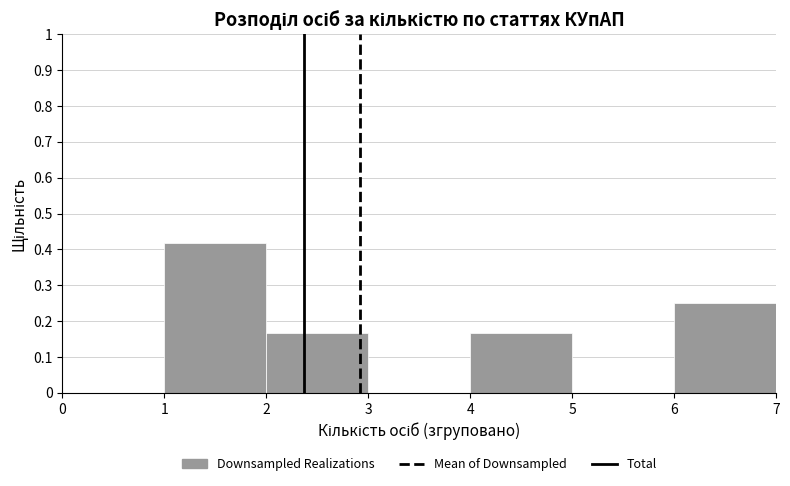

Reading left to right, transcribe this chart: for each bar, give the range it covers on the x-axis and its height. The values are not printed on the chart, so give them approximately, as read against the axis.

0 to 1: 0
1 to 2: 0.42
2 to 3: 0.17
3 to 4: 0
4 to 5: 0.17
5 to 6: 0
6 to 7: 0.25